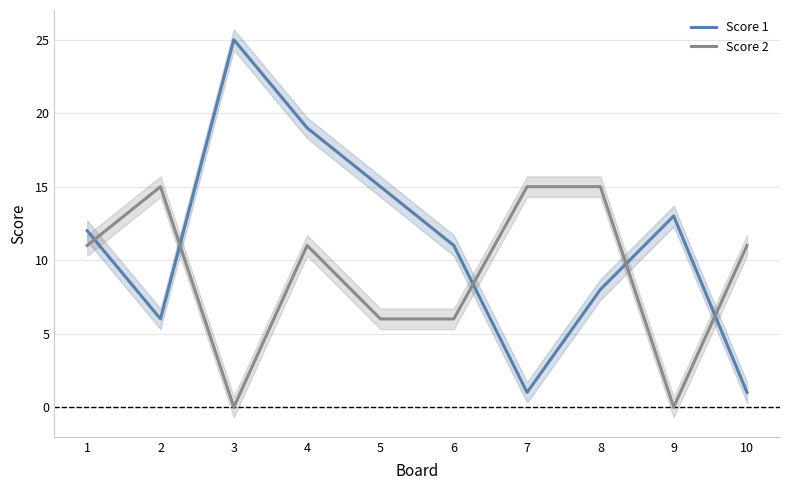

At 7, list the series in order from smallest to largest.

Score 1, Score 2